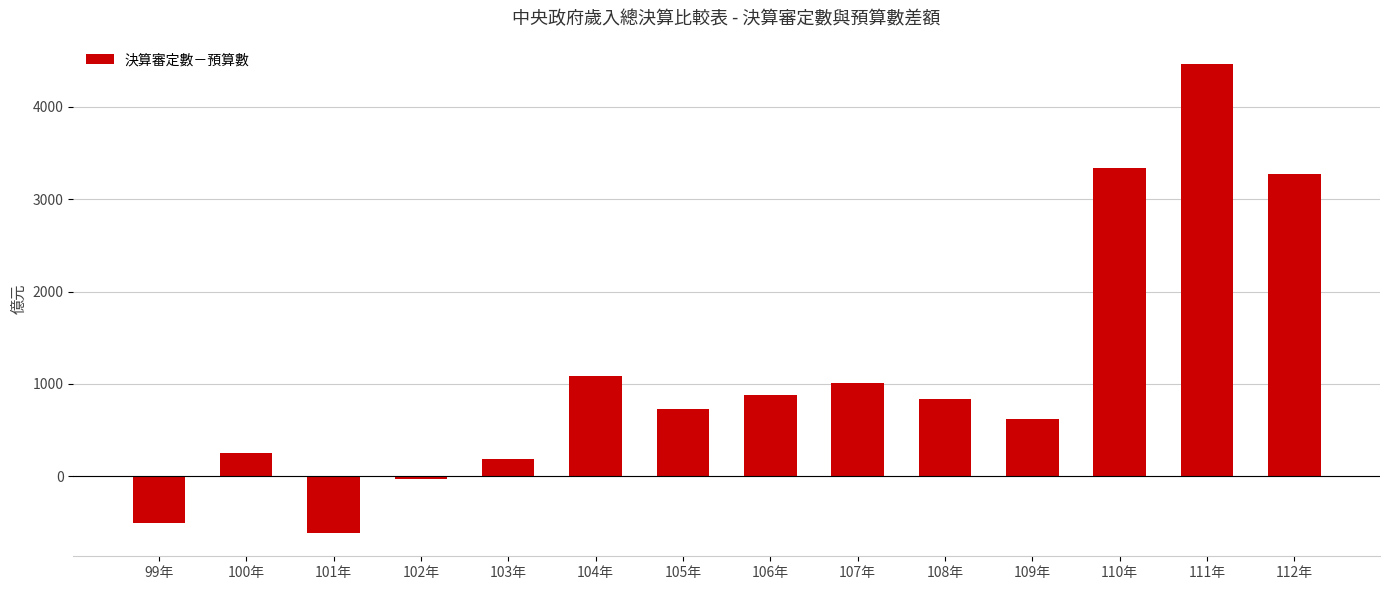

What is the smallest value displayed?

-611